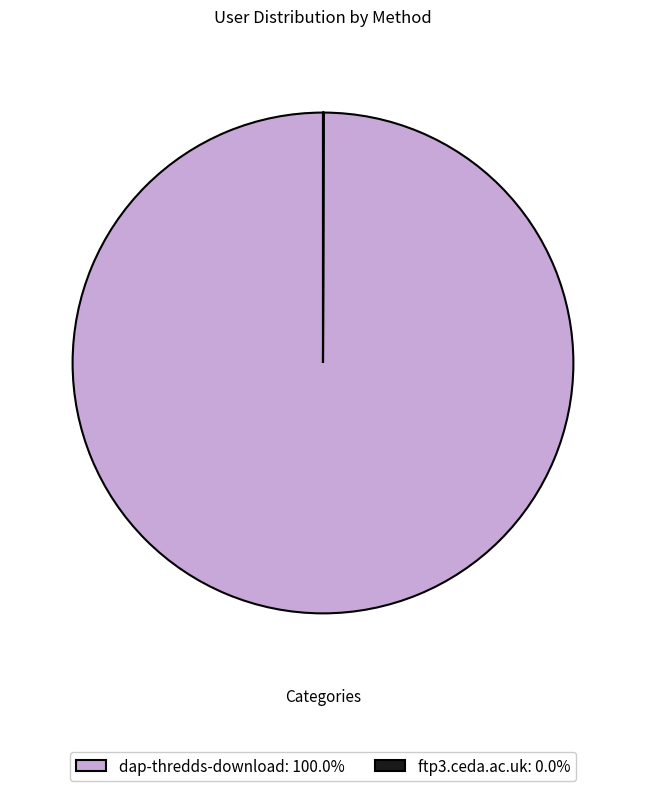

Does dap-thredds-download: 100.0% account for over 50% of the chart?

Yes